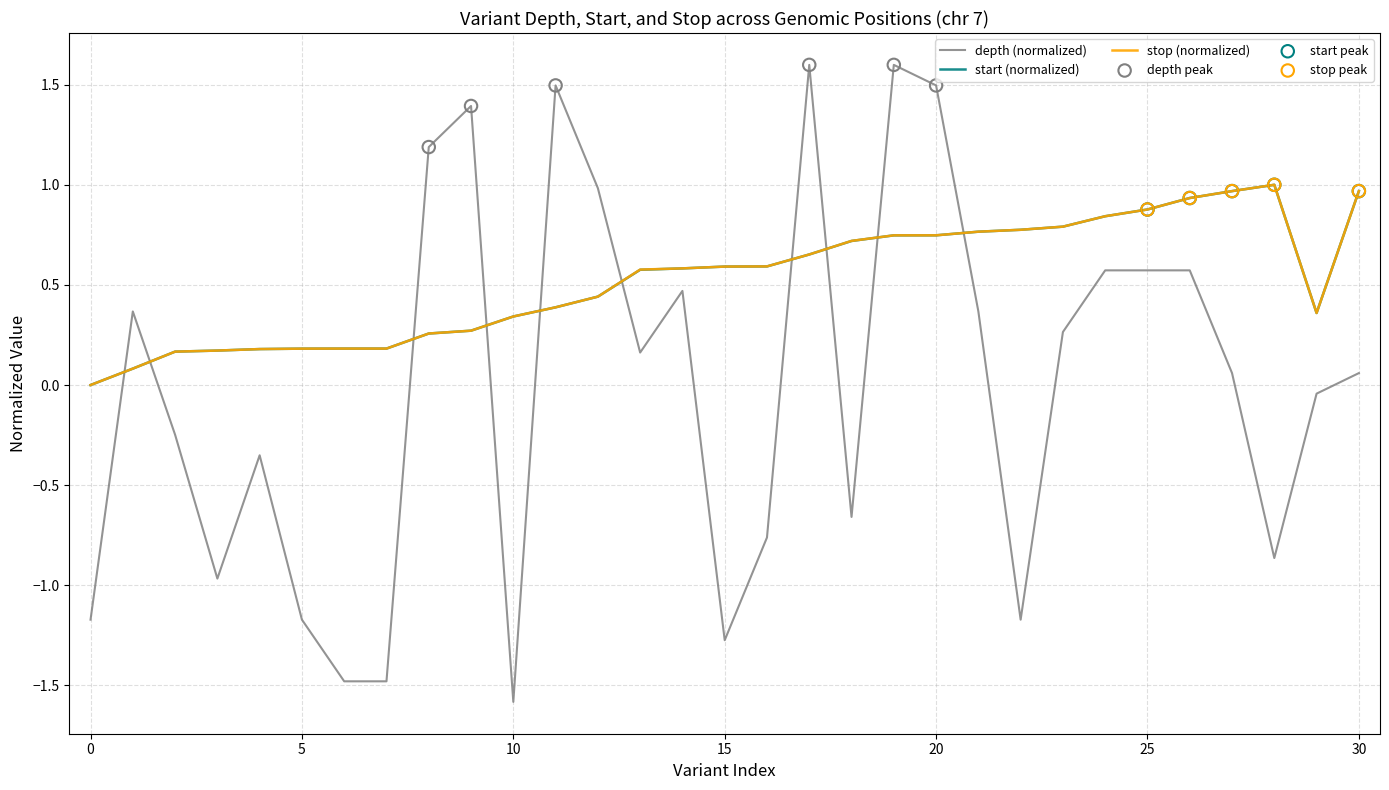

Which series has the largest range (max minus min)?

depth (normalized)